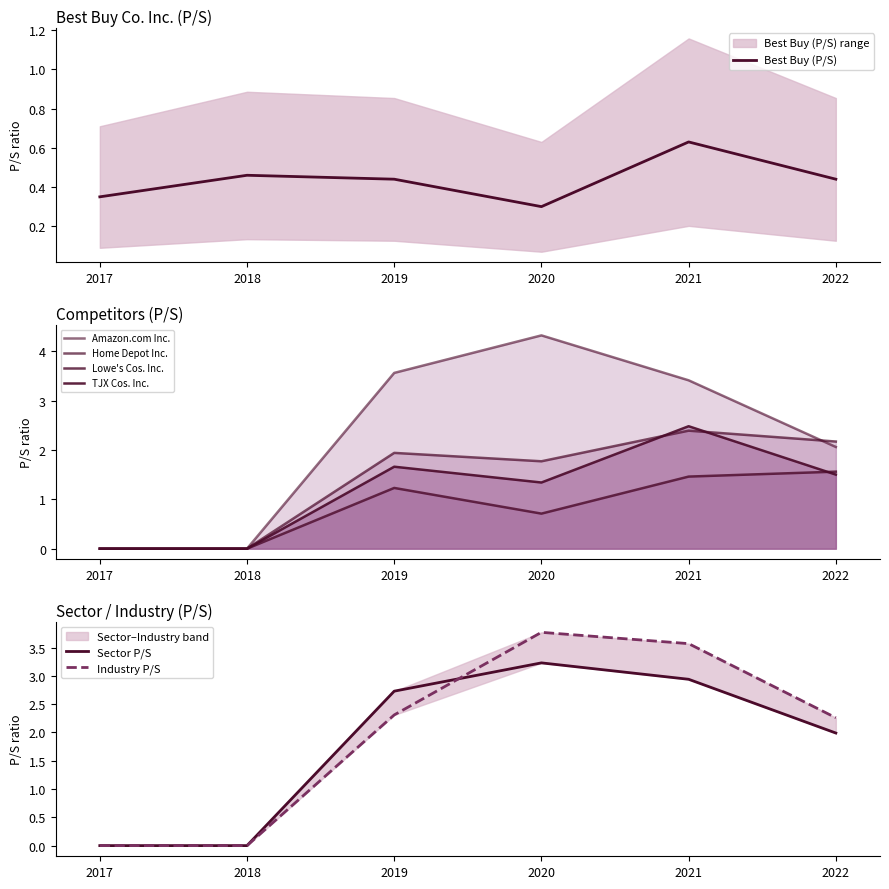

True or false: Best Buy (P/S) has a value of 0.3 at 2020.

True